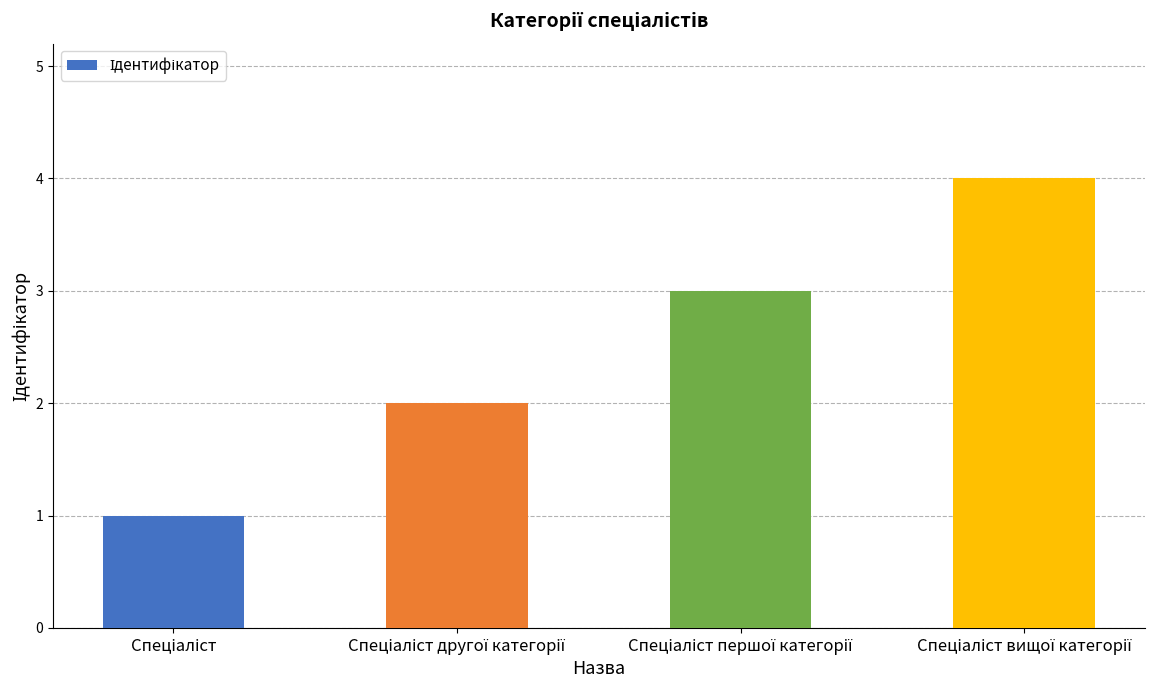

What is the sum of all values?

10